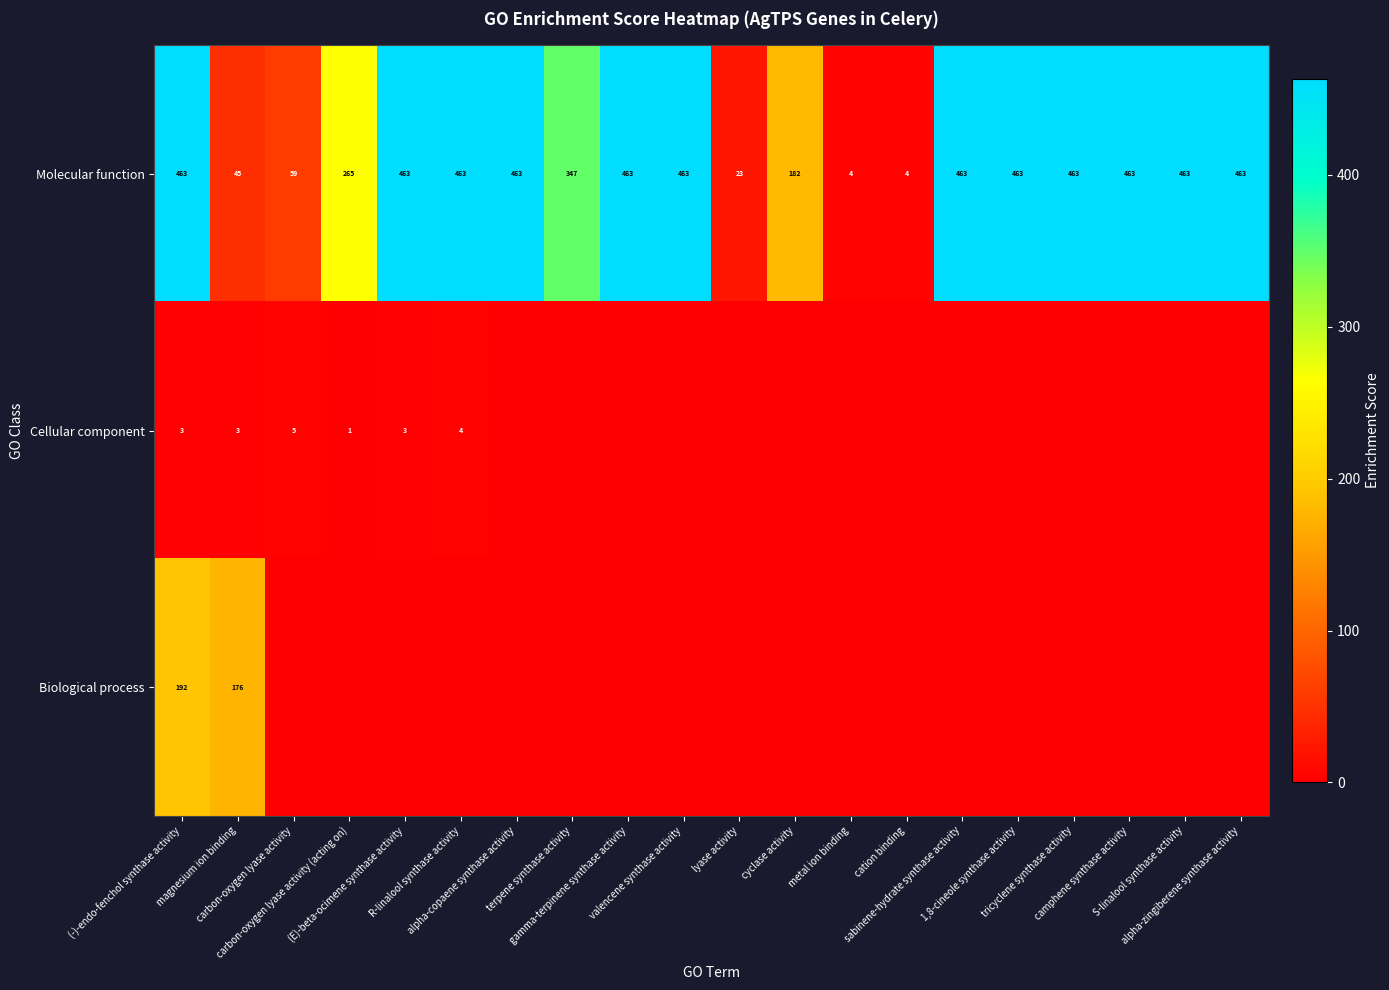

Which has a higher value, (E)-beta-ocimene synthase activity or sabinene-hydrate synthase activity?

(E)-beta-ocimene synthase activity